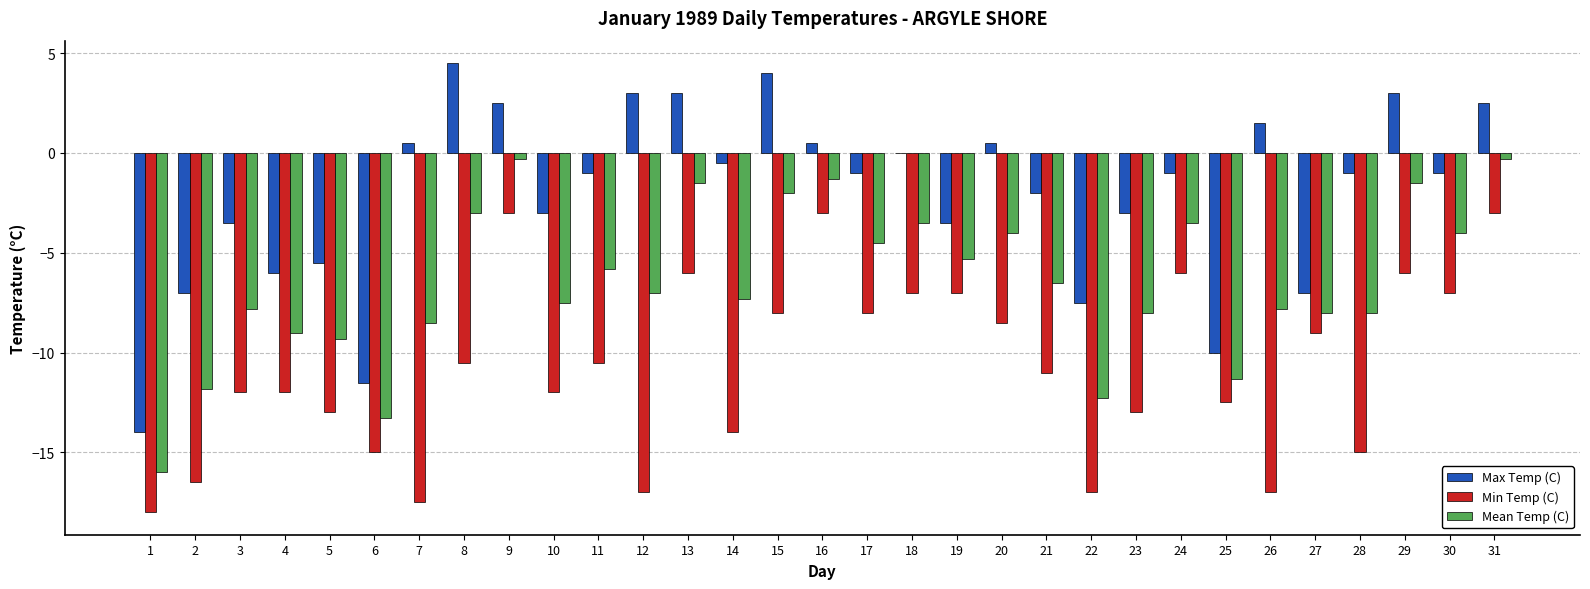

Is it true that Mean Temp (C) equals -16.0 at 1?

True